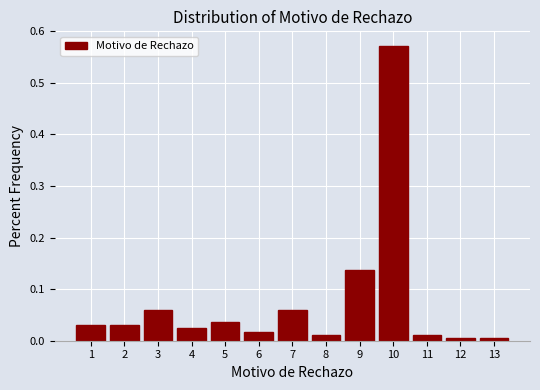

Reading left to right, list every bar in this chart as the range it spans on the x-axis followed by its height. The values are not printed on the chart, so give them approximately, as read against the axis.

0.5 to 1.5: 0.03
1.5 to 2.5: 0.03
2.5 to 3.5: 0.06
3.5 to 4.5: 0.02
4.5 to 5.5: 0.04
5.5 to 6.5: 0.02
6.5 to 7.5: 0.06
7.5 to 8.5: 0.01
8.5 to 9.5: 0.14
9.5 to 10.5: 0.57
10.5 to 11.5: 0.01
11.5 to 12.5: under 0.01
12.5 to 13.5: under 0.01